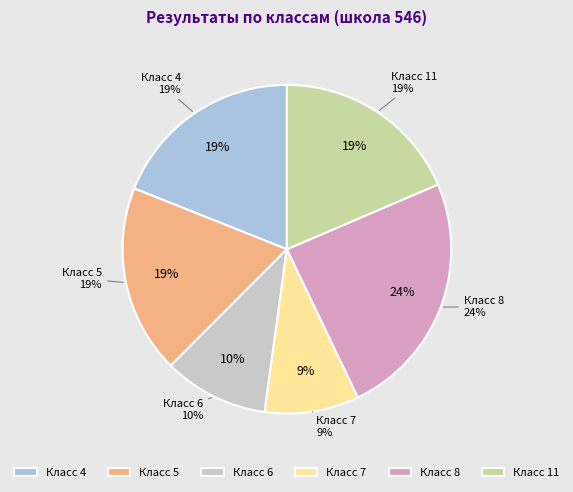

Rank the categories by value from lowest to highest.

7, 6, 5, 11, 4, 8